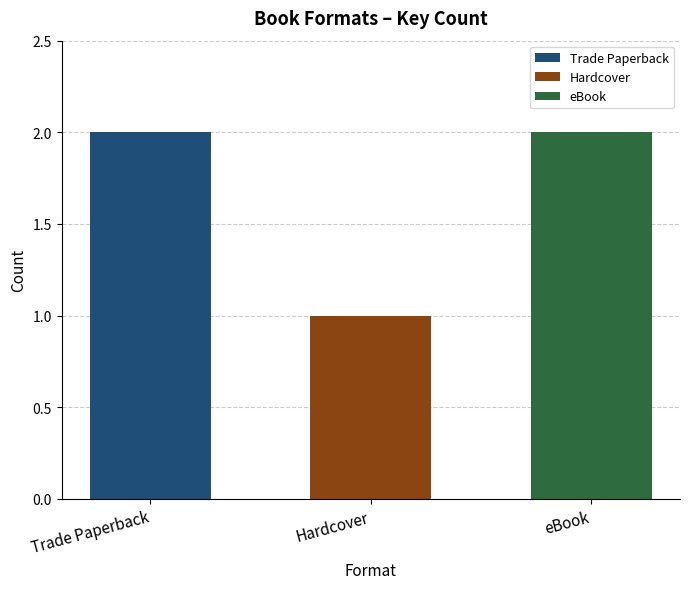

Count the values in the range 1 to 2.

3